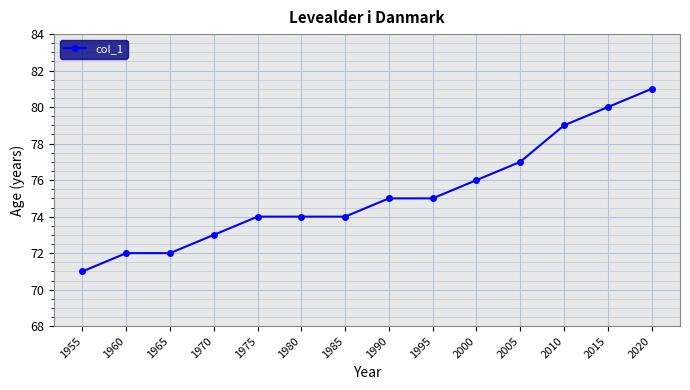

What is the sum of all values?

1053